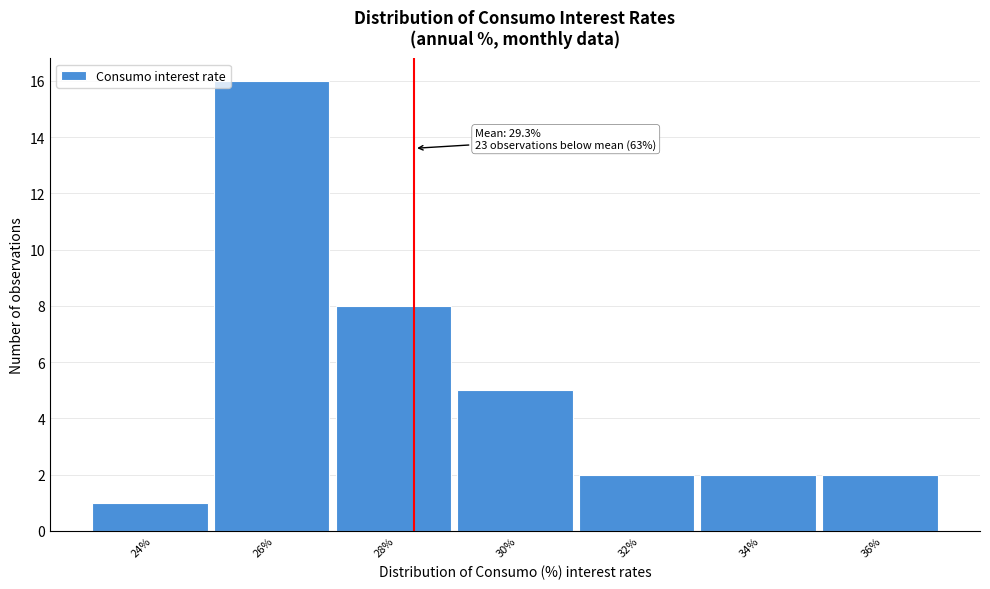

Reading left to right, what are all the values shown in this chart?

24%=1	26%=16	28%=8	30%=5	32%=2	34%=2	36%=2